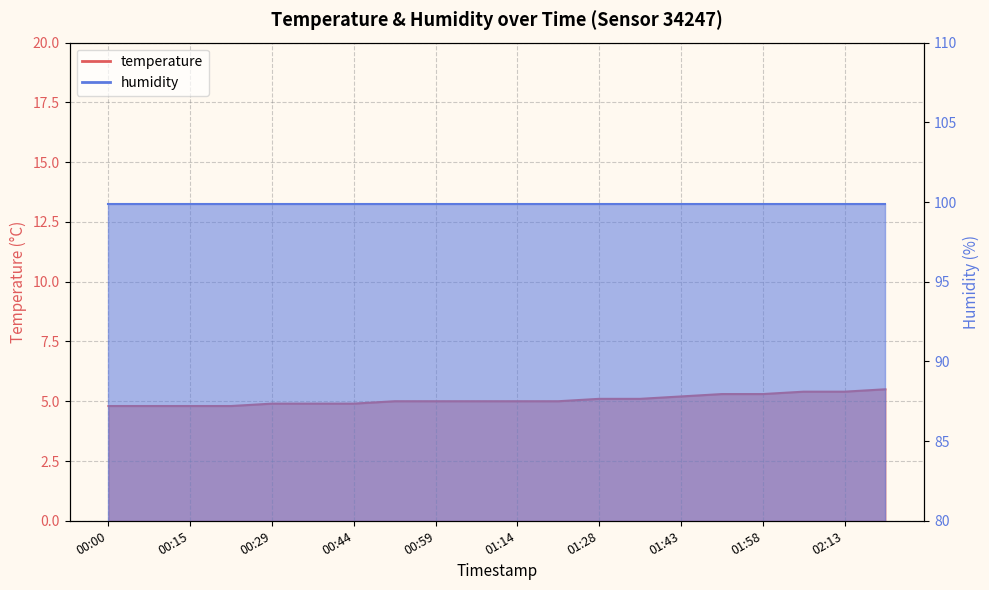

What is the greatest value displayed?

5.5